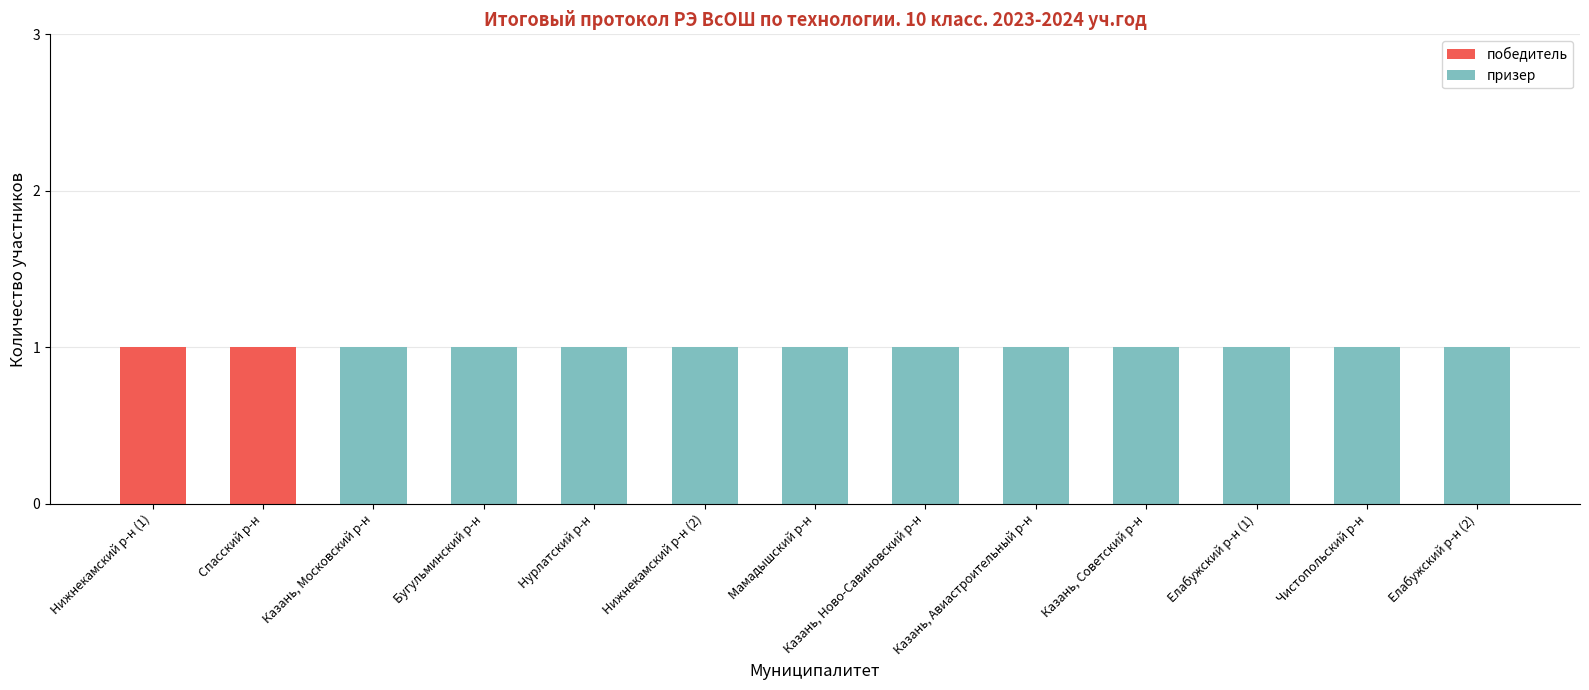

What is the total value across all series at Бугульминский р-н?

1